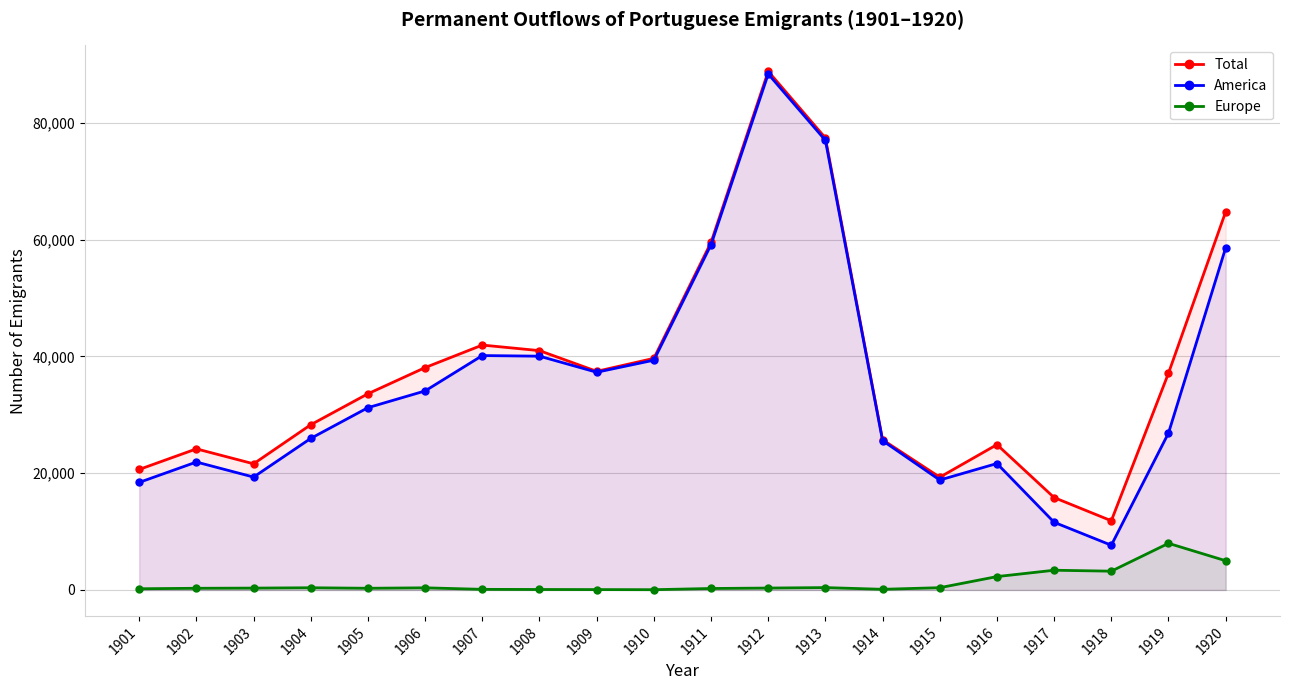

Is it true that Total equals 20646 at 1901?

True